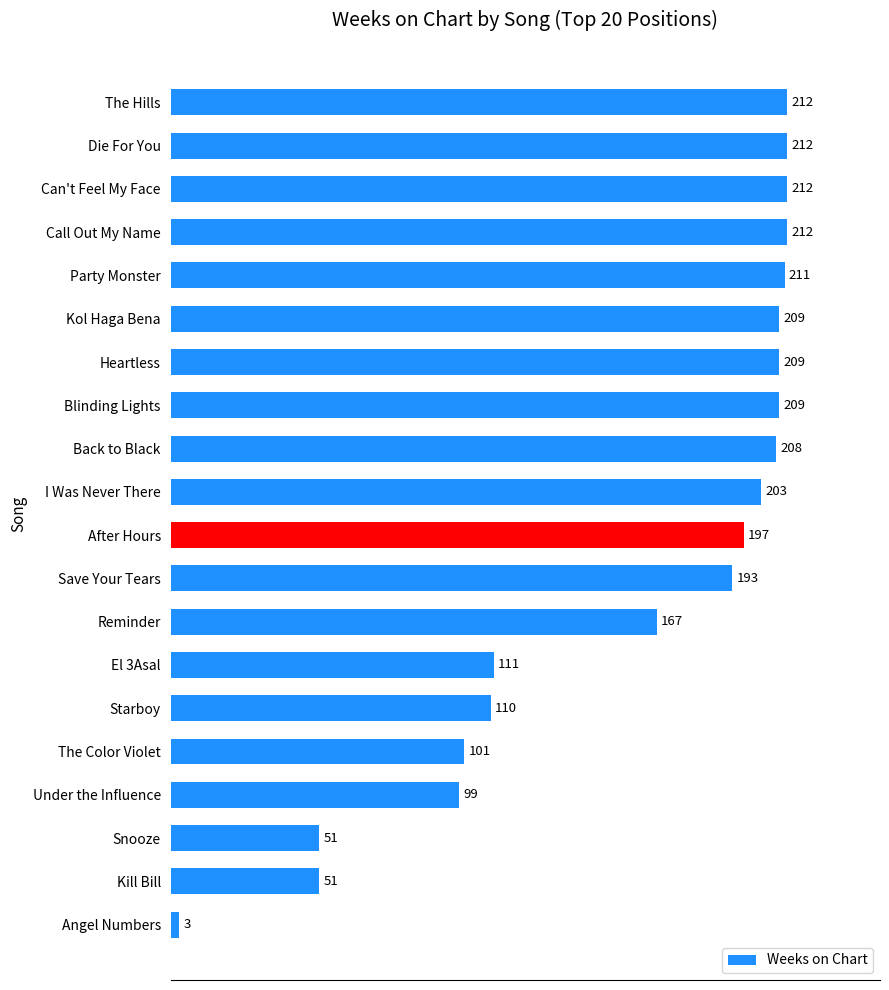

Are the bars grouped side by side (vs. stacked)?

No